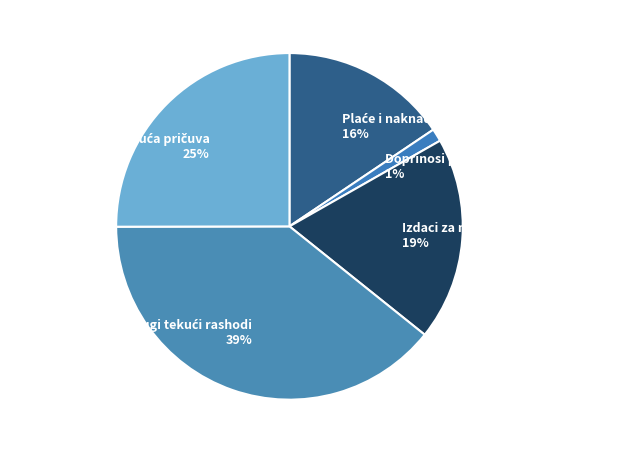

What is the smallest slice in the pie chart?

Doprinosi poslodavca i ostali doprinosi